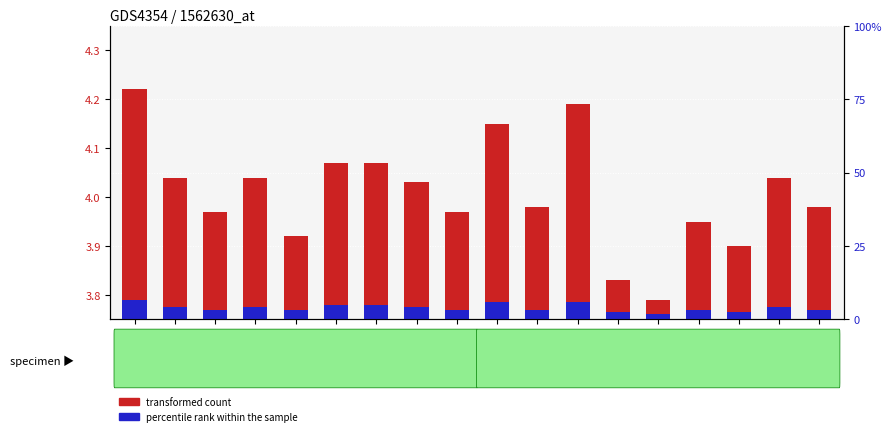

What are all the series names shown in the legend?

transformed count, percentile rank within the sample